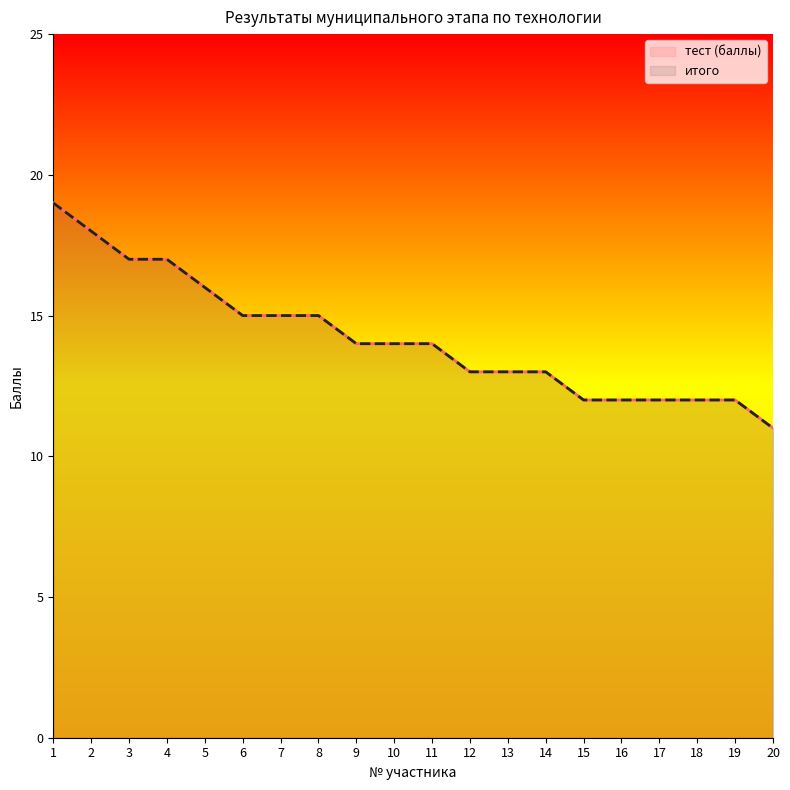

What is the greatest value displayed?

19